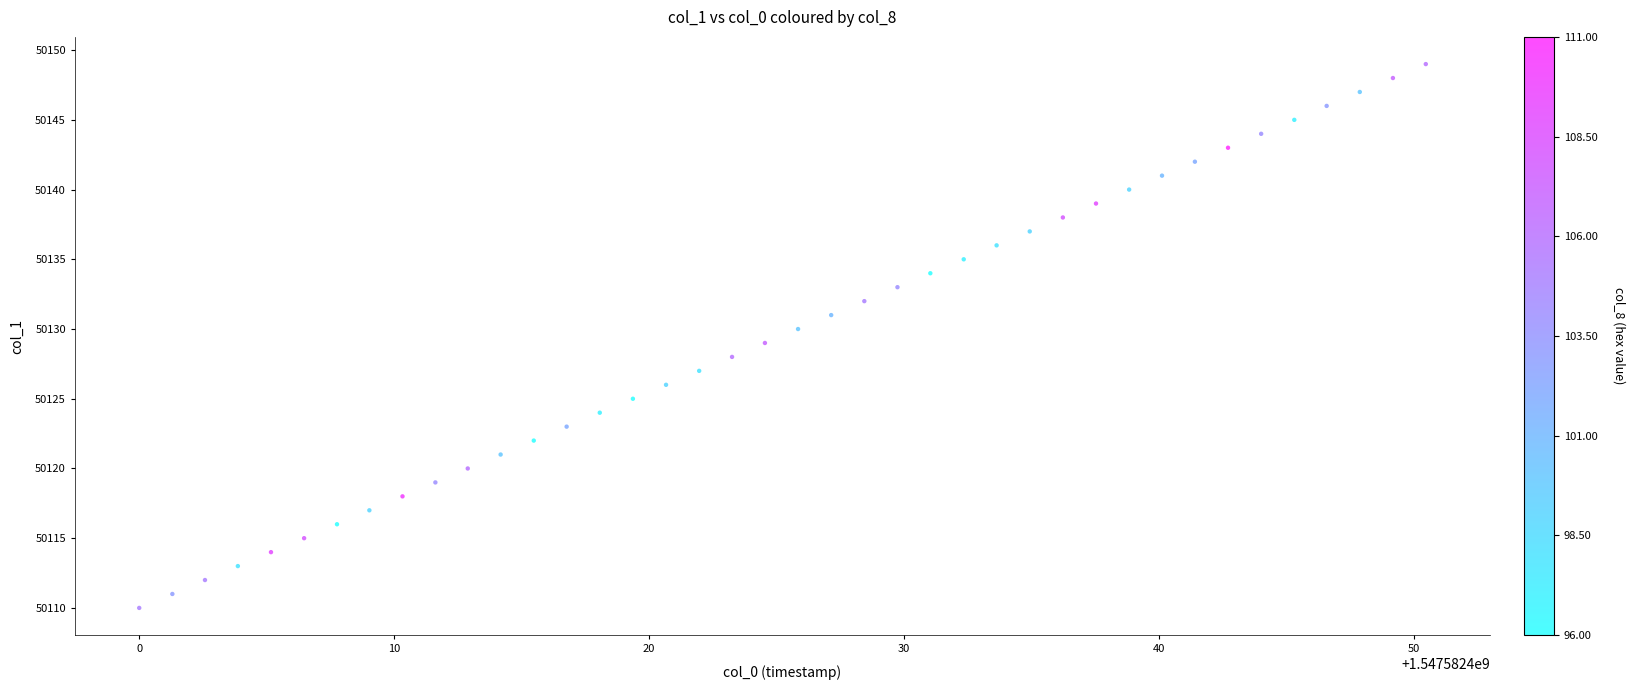

What is the range of Y values (max minus min)?

39